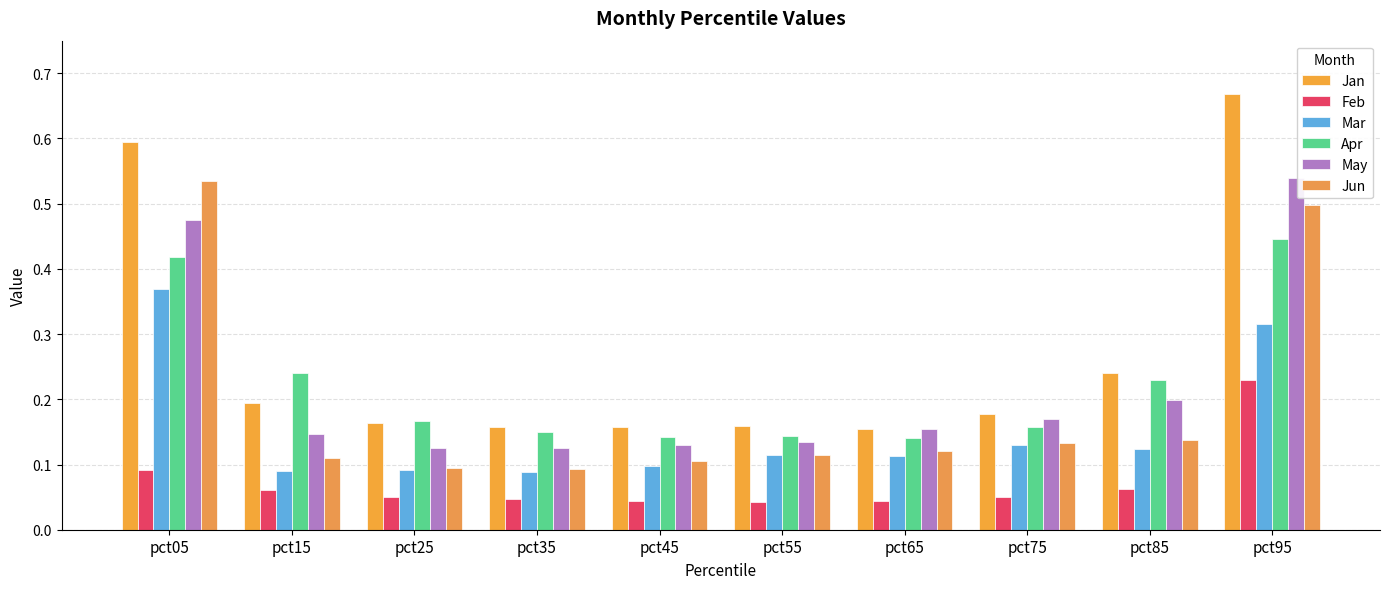

At which category is the sum across all series the highest?

pct95